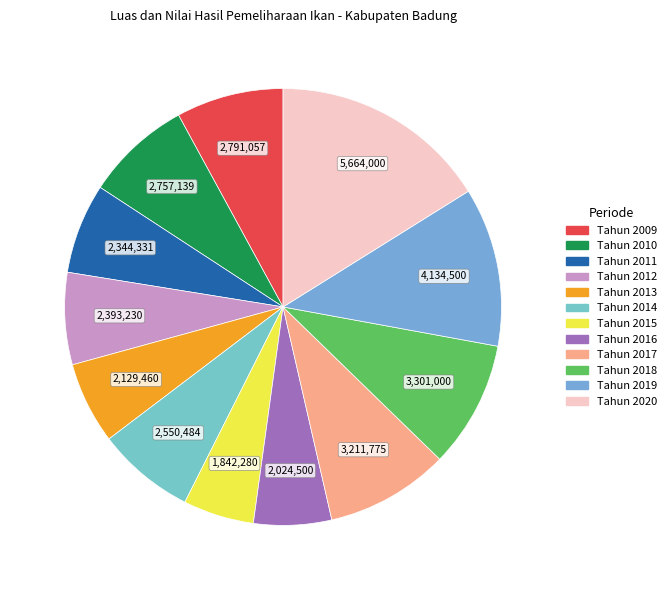

Which slice is the smallest?

Tahun 2015